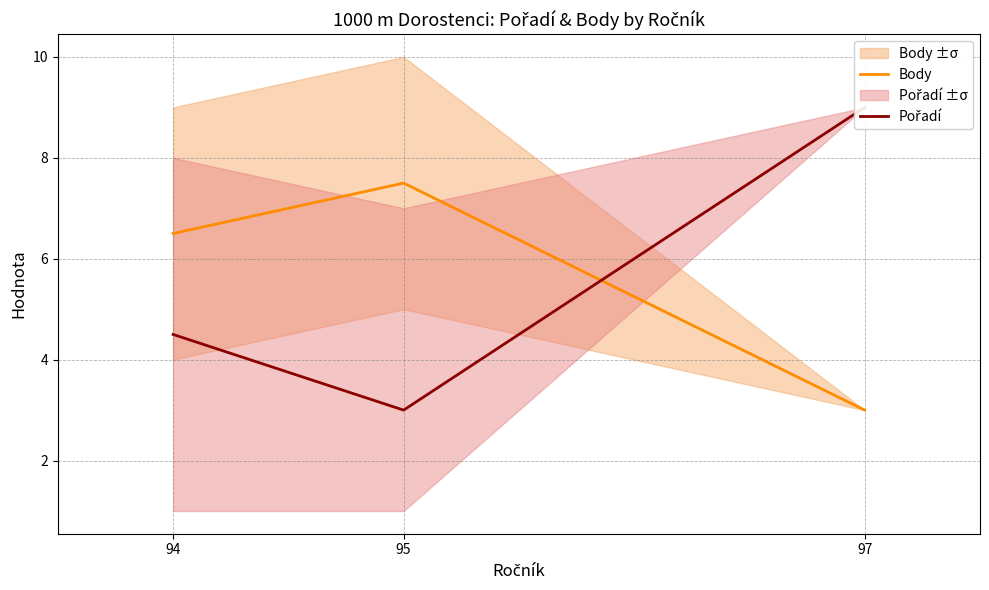

How many Pořadí values are between 3 and 9?

3